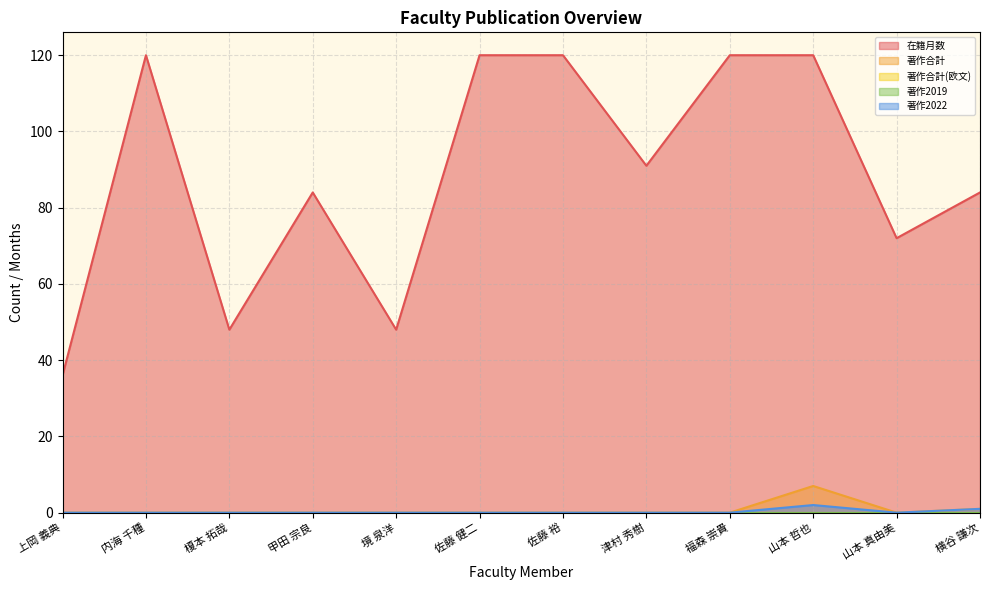

What is the highest value of the 著作合計 series?

7